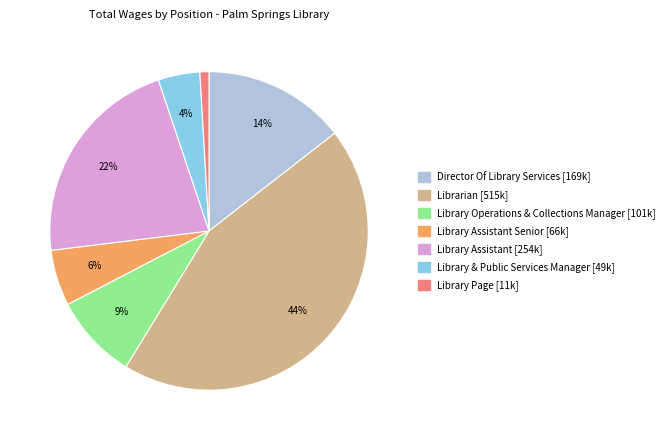

Is there any slice that represents more than half of the pie?

No